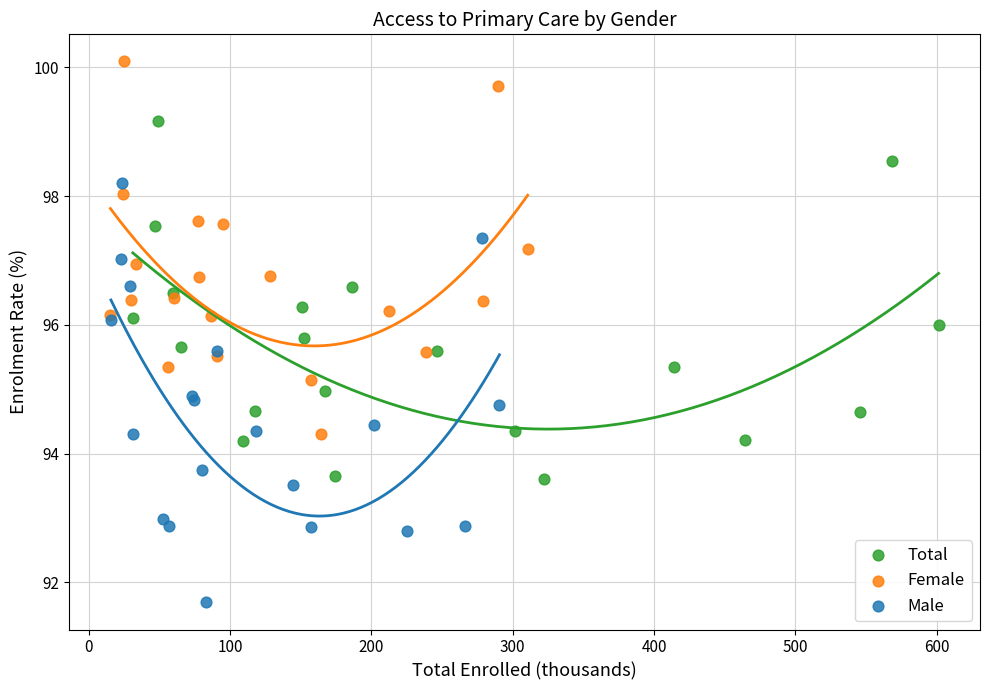

Which series reaches the maximum Y coordinate?

Female